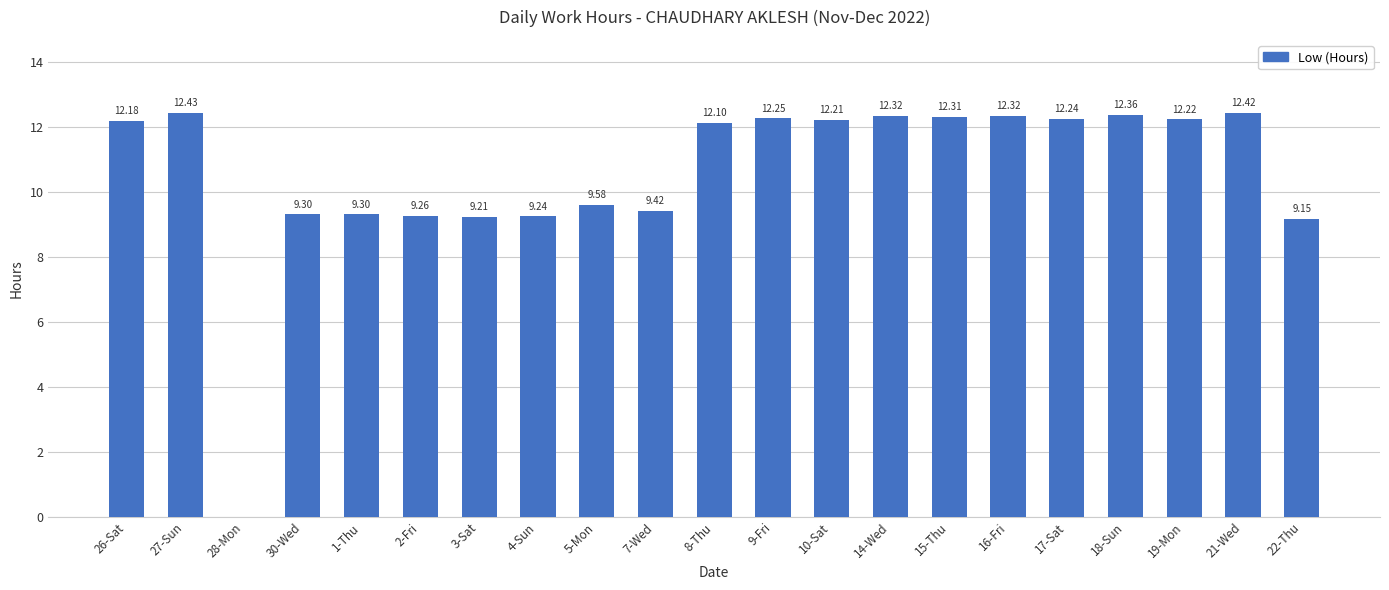

How many distinct data groups are displayed?

1